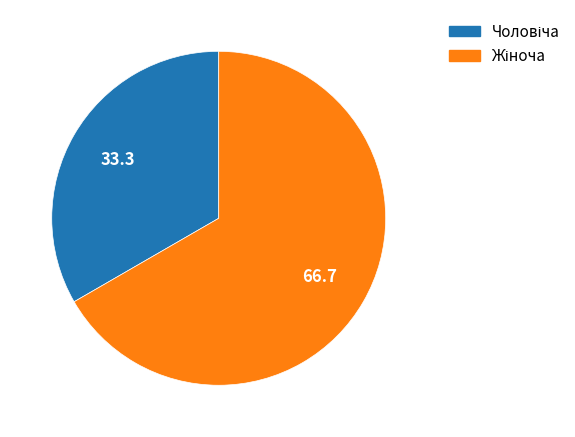

Does any single category account for the majority?

Yes